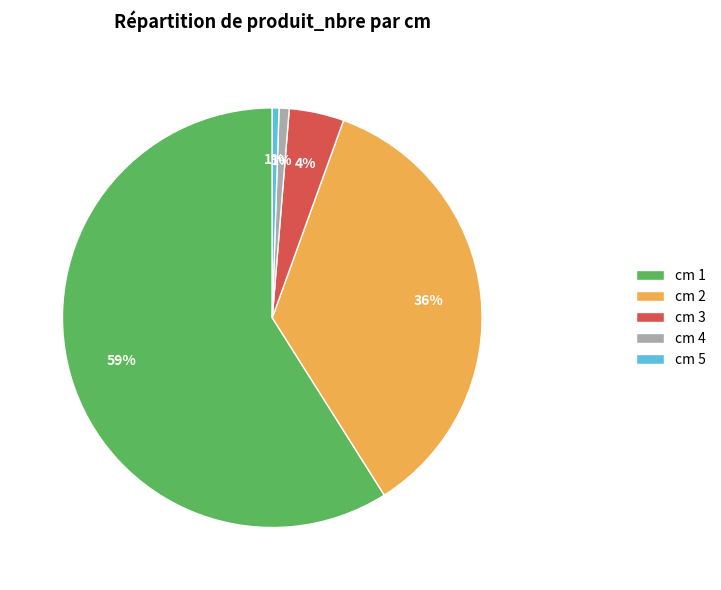

How many segments does this pie chart have?

5